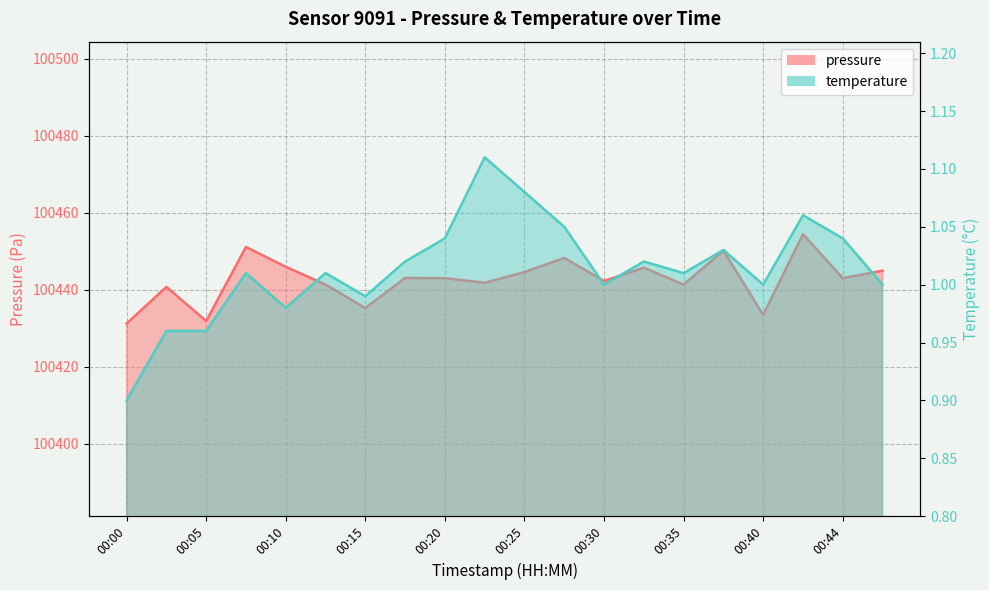

The value of pressure at 00:47 is 100444.9. True or false?

True